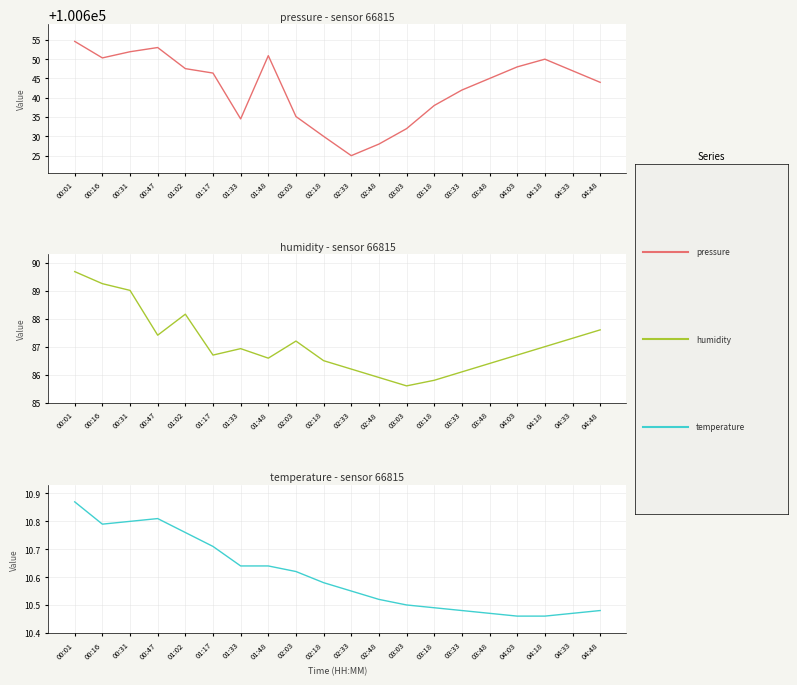

What is the label of the 12th point from the left?

02:48